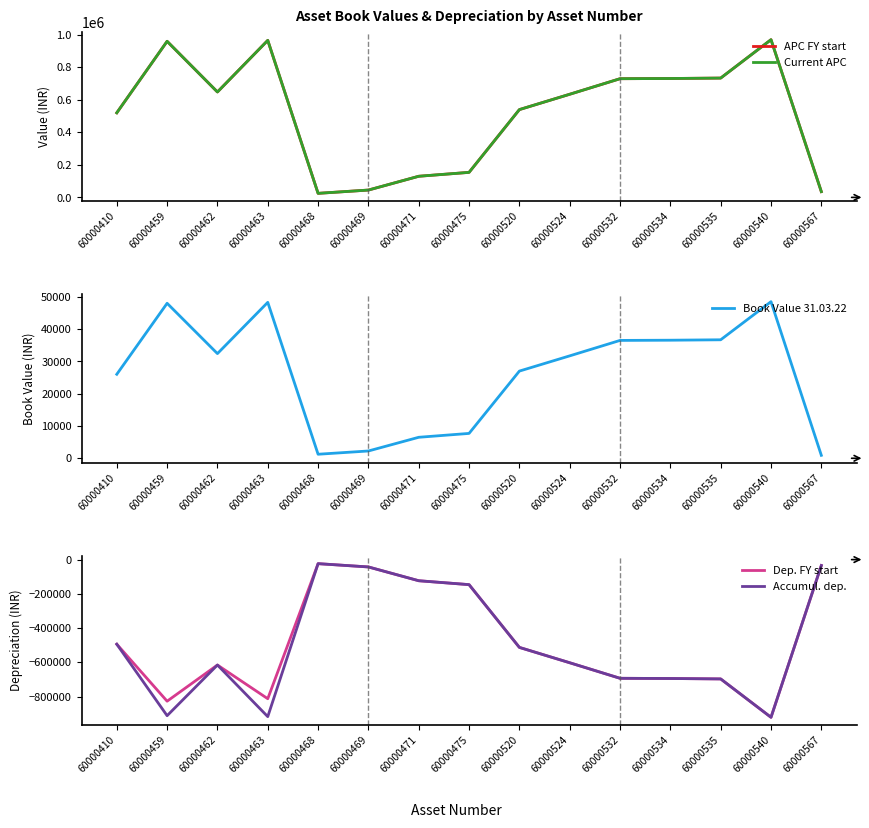

Which series changed the most between 60000462 and 60000475?

APC FY start